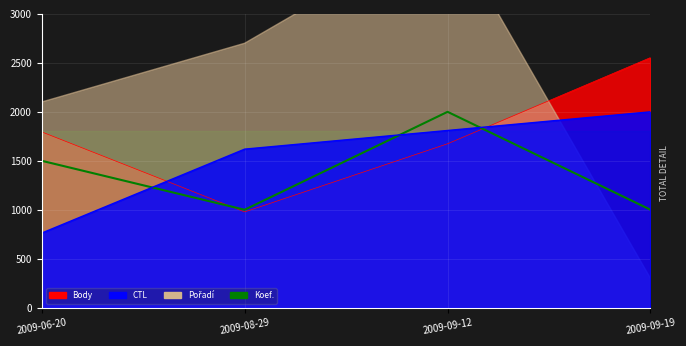

Which label corresponds to the smallest value in the chart?

2009-08-29